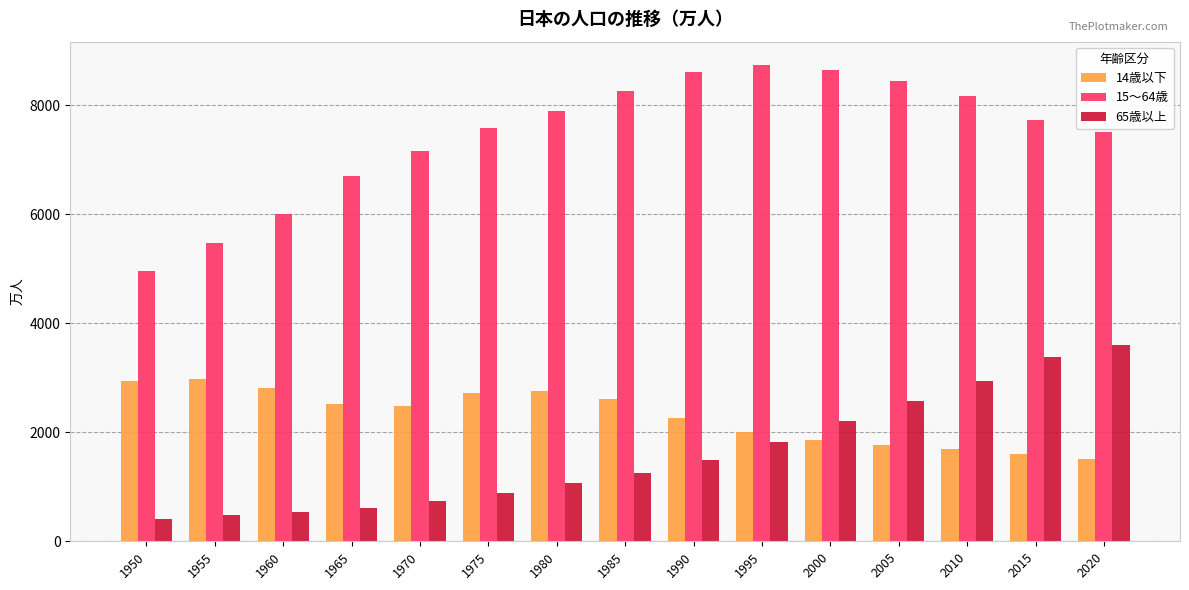

The value of 14歳以下 at 1965 is 1320.7. True or false?

False